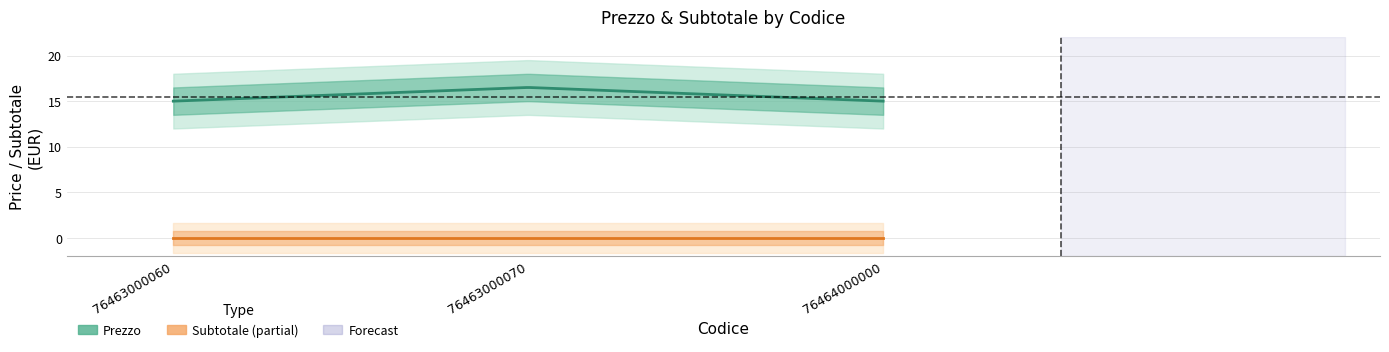

Reading left to right, transcribe all the data shown in this chart.

Prezzo: 15.0	16.5	15.0
Subtotale: 0.0	0.0	0.0